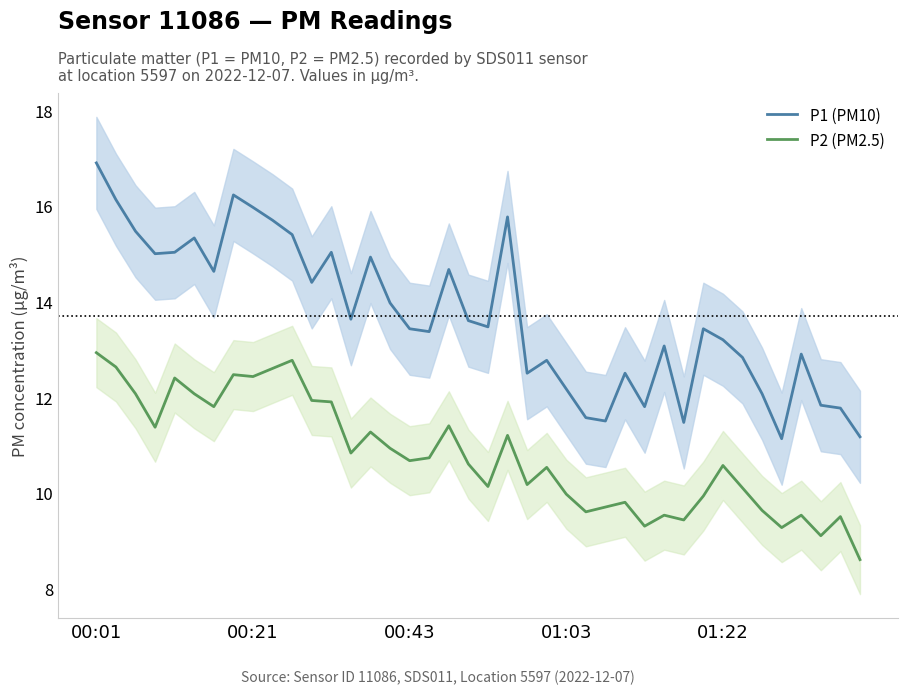

How many lines are shown in the chart?

2